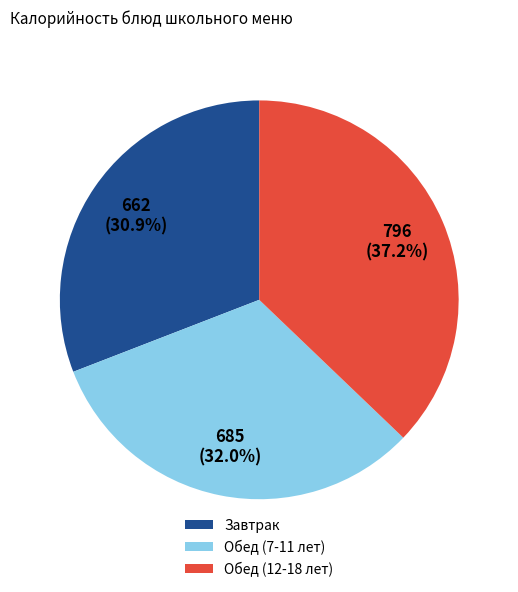

Count the number of slices in the pie.

3